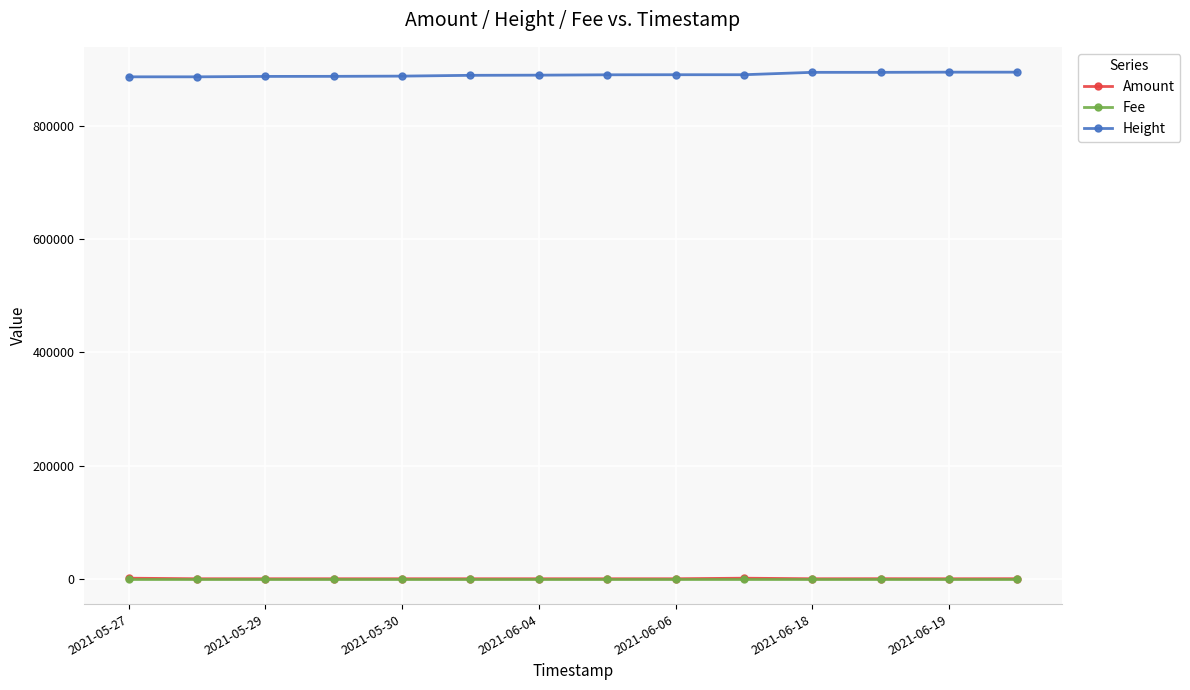

True or false: Amount and Height intersect in this chart.

False